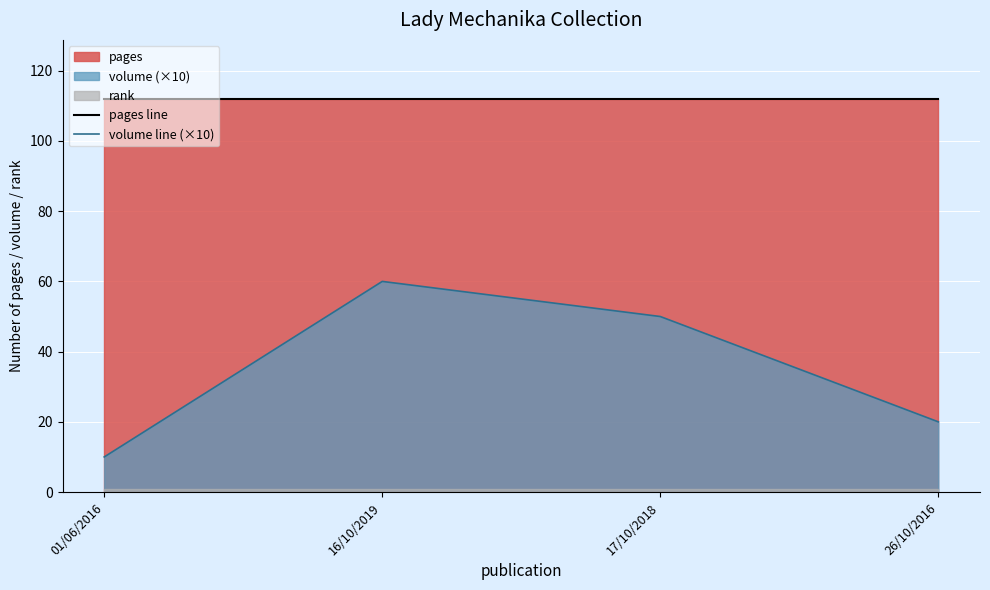

List the labels in order of volume line (×10) value, largest first.

16/10/2019, 17/10/2018, 26/10/2016, 01/06/2016